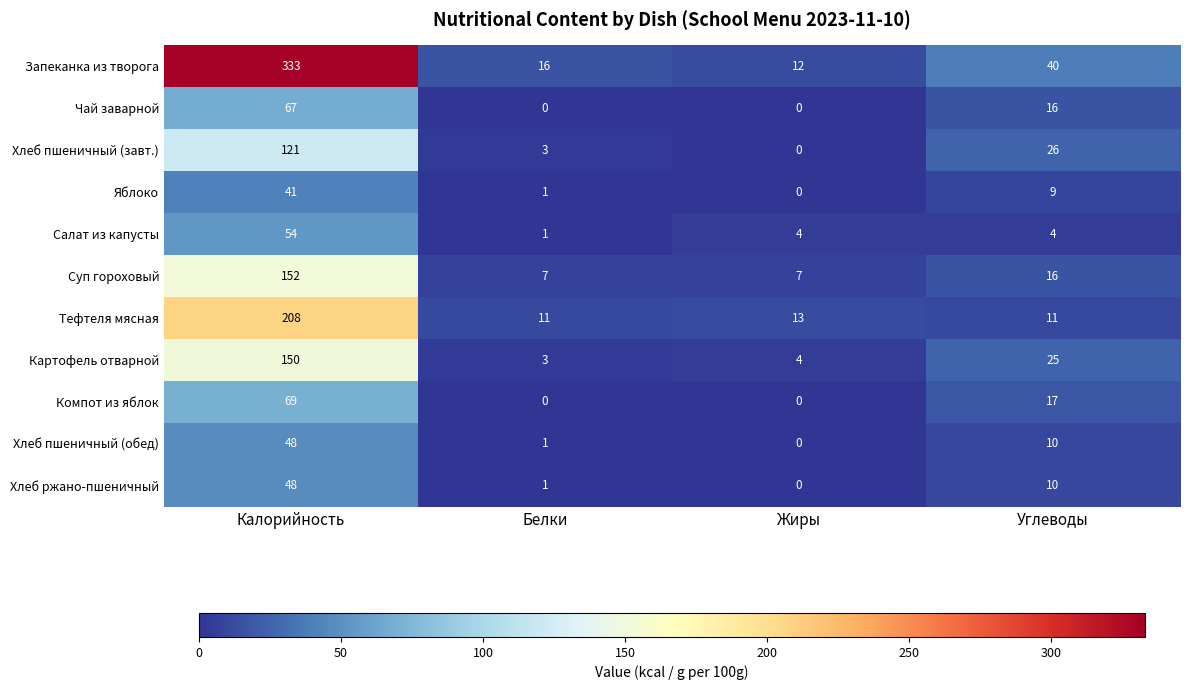

The value of Картофель отварной at Жиры is 3. True or false?

False